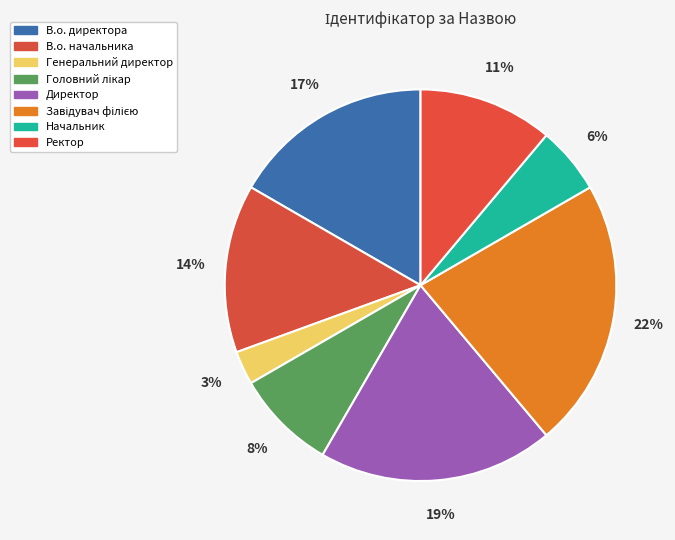

Is Начальник the majority of the pie?

No